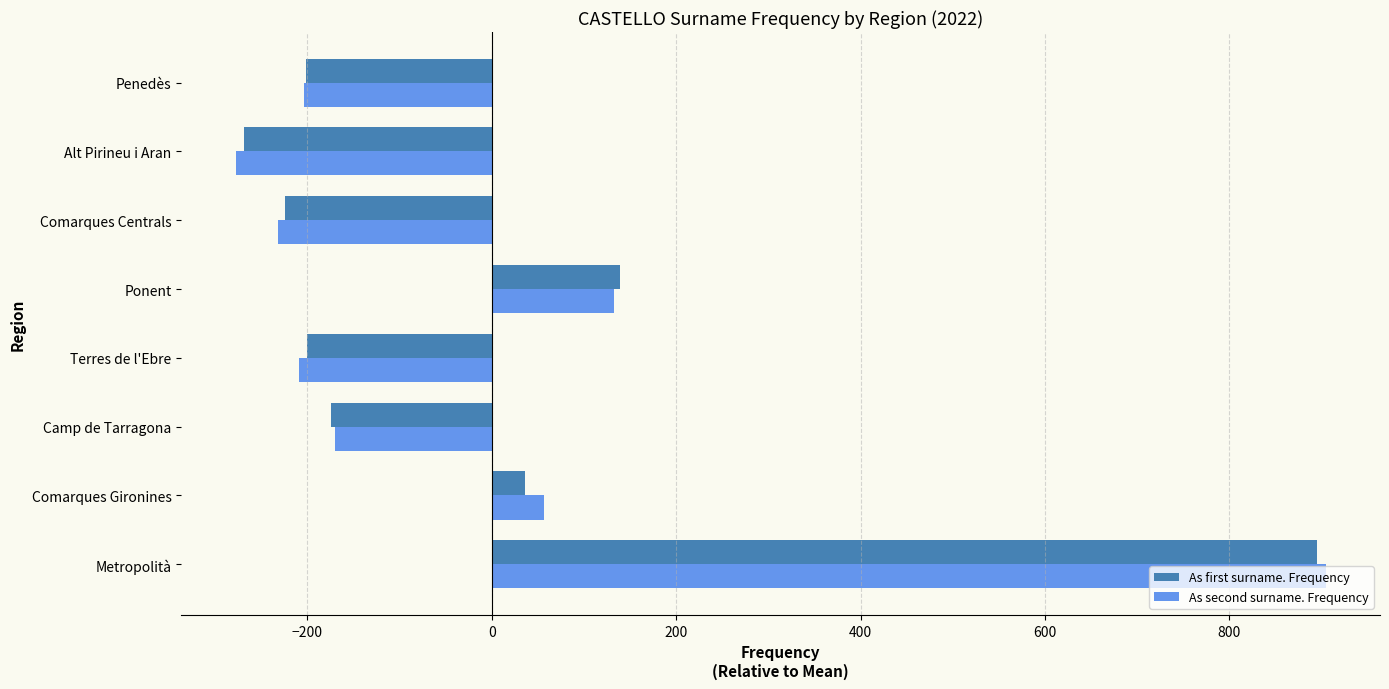

At which label is As second surname. Frequency closest to 313?

Ponent